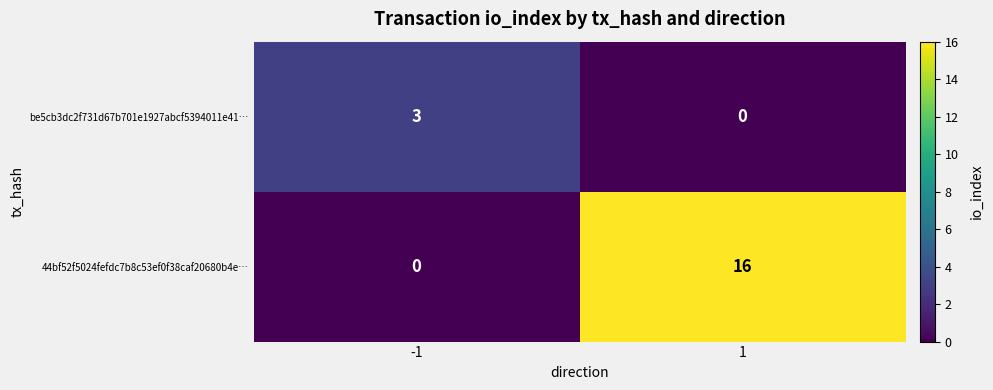

At 1, list the series in order from smallest to largest.

be5cb3dc2f731d67b701e1927abcf5394011e41…, 44bf52f5024fefdc7b8c53ef0f38caf20680b4e…